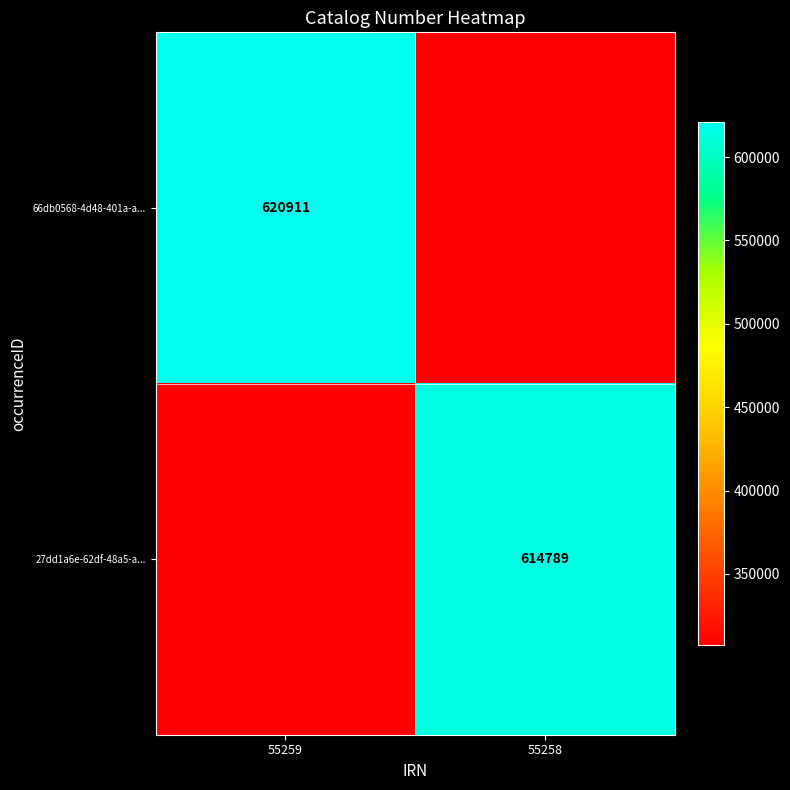

Is it true that 66db0568-4d48-401a-a... equals 246686.2 at 55259?

False